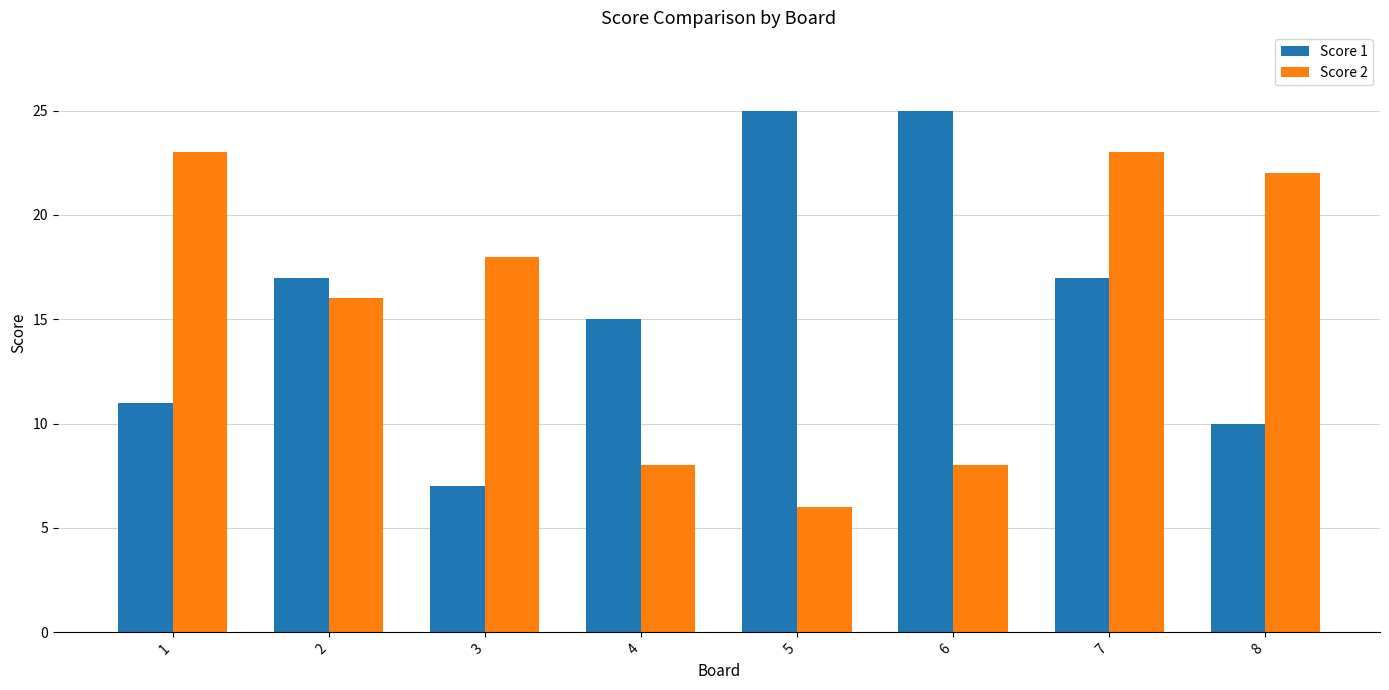

How many data points in Score 2 are less than 18?

4